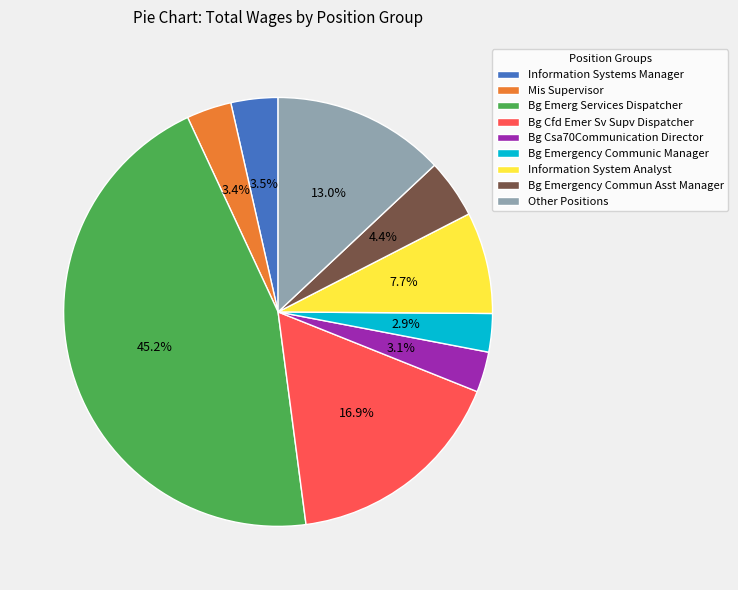

True or false: Bg Csa70Communication Director accounts for 3% of the total.

True